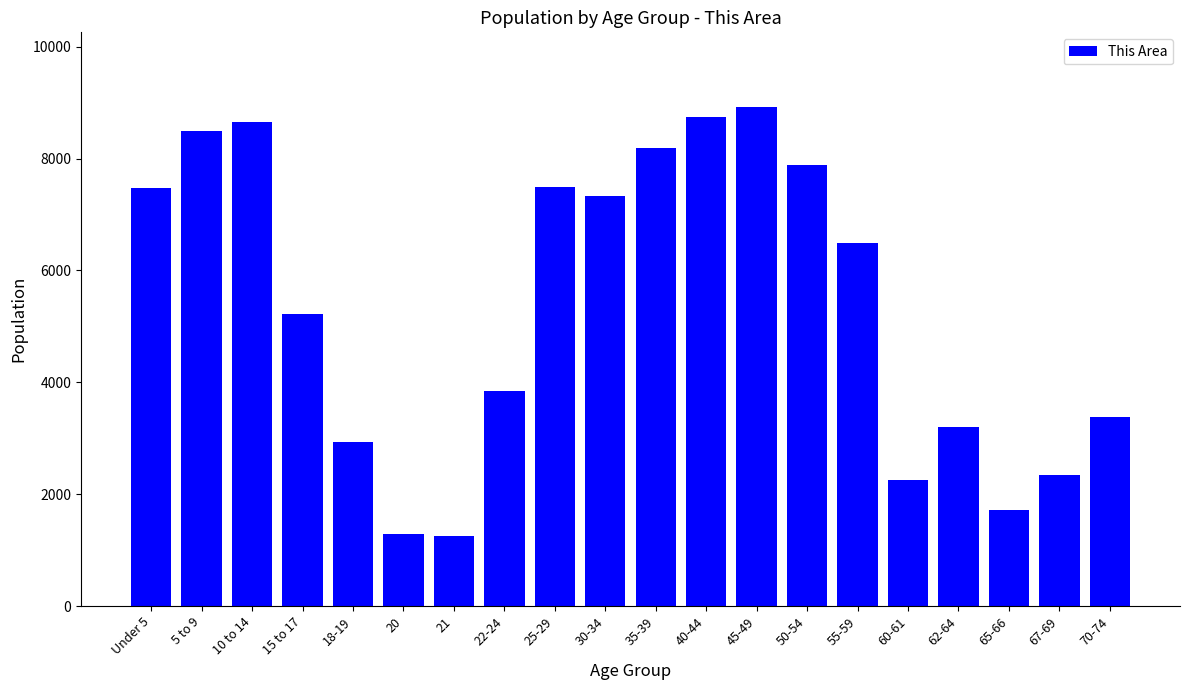

What is the smallest value displayed?

1248